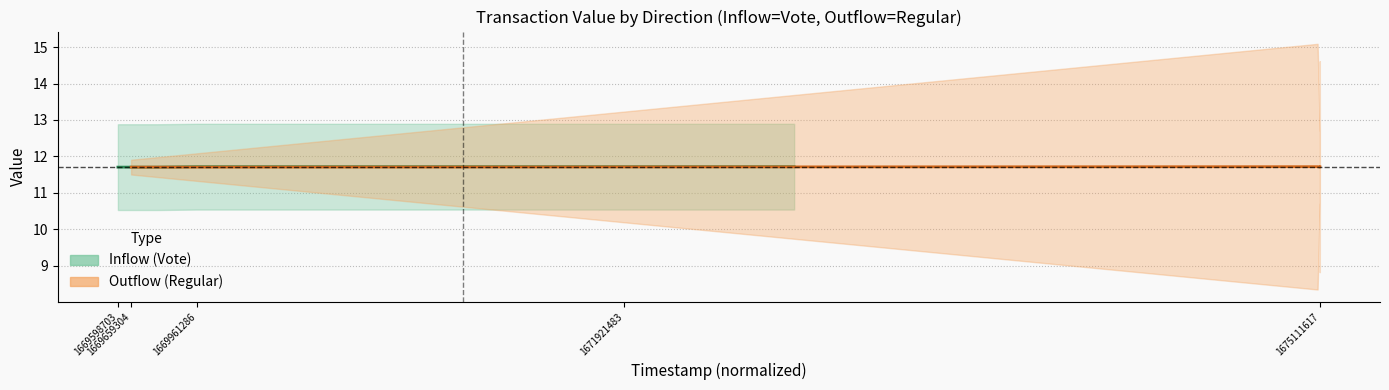

At which category does Outflow (Regular) reach its first local valley?

1675111617